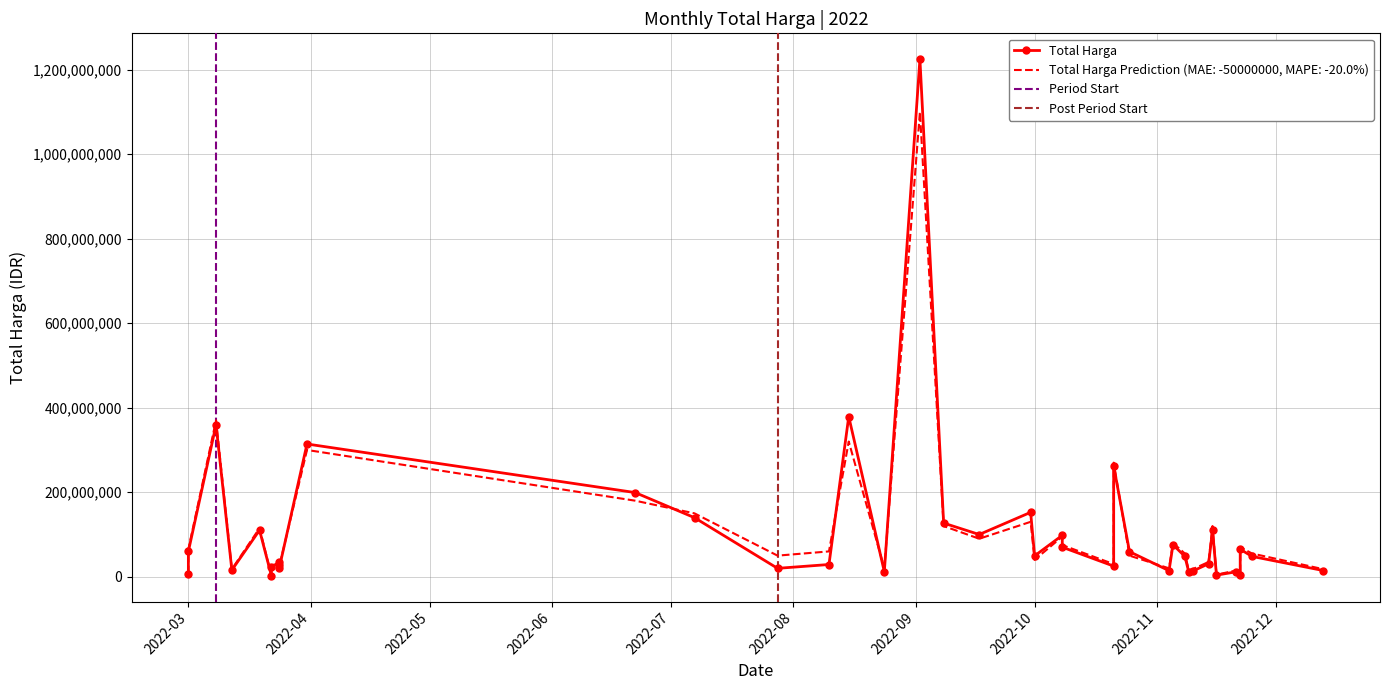

List the labels in order of Total Harga Prediction value, smallest first.

2022-03-22, 2022-11-16, 2022-11-22, 2022-03-01, 2022-11-21, 2022-11-09, 2022-11-10, 2022-12-13, 2022-03-12, 2022-08-24, 2022-11-04, 2022-03-22, 2022-03-24, 2022-10-21, 2022-03-24, 2022-11-14, 2022-03-24, 2022-10-01, 2022-07-28, 2022-10-25, 2022-11-08, 2022-11-25, 2022-08-10, 2022-03-01, 2022-11-22, 2022-10-08, 2022-11-05, 2022-09-17, 2022-10-08, 2022-03-19, 2022-09-08, 2022-11-15, 2022-09-30, 2022-07-07, 2022-06-22, 2022-10-21, 2022-03-31, 2022-08-15, 2022-03-08, 2022-09-02